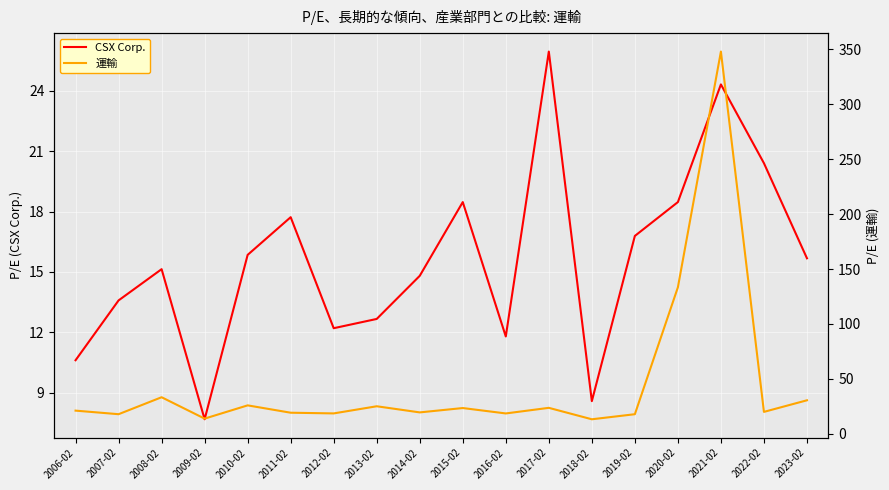

What is the difference between the 運輸 values at 2014-02 and 2018-02?

6.3